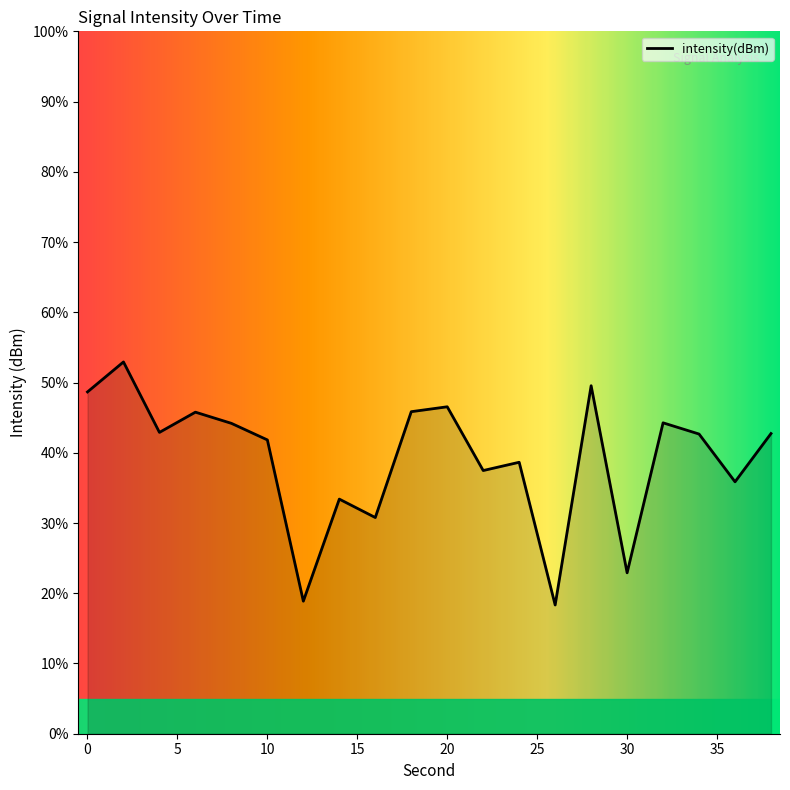

What is the difference between the maximum and minimum values?

34.6